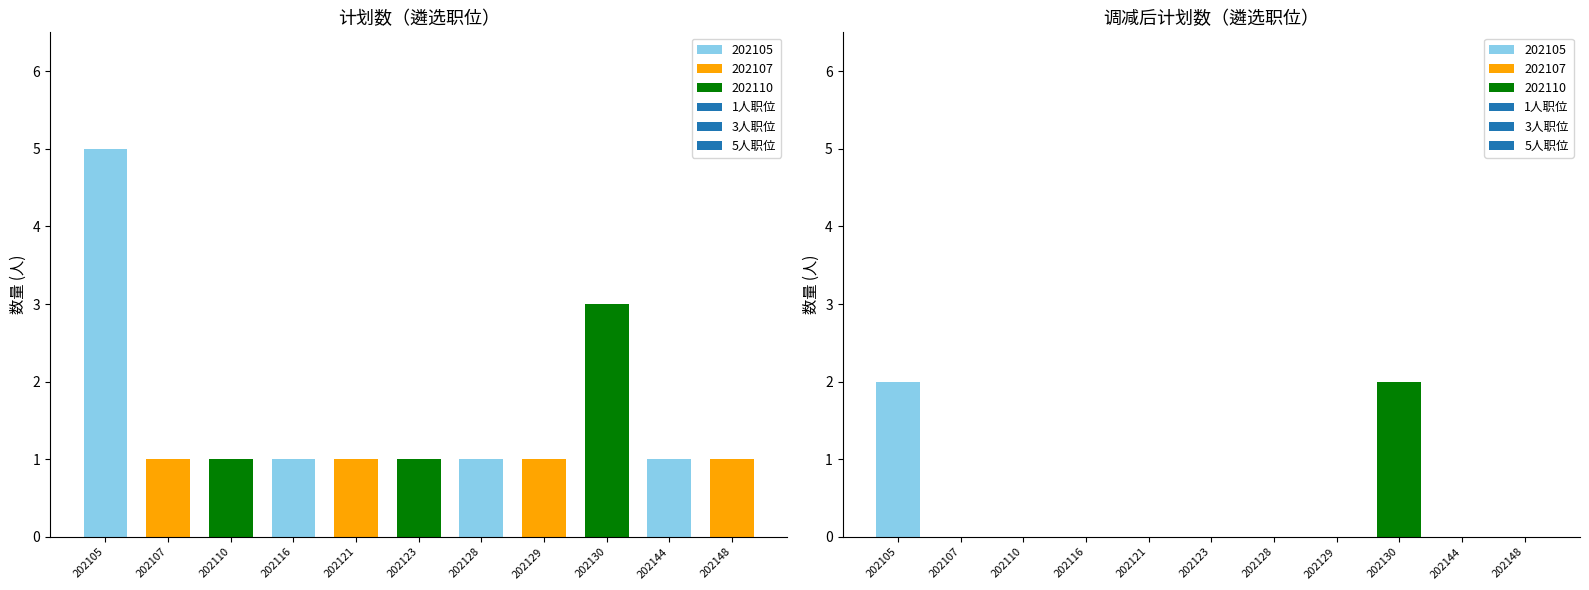

What is the total value across all series at 202129?

1